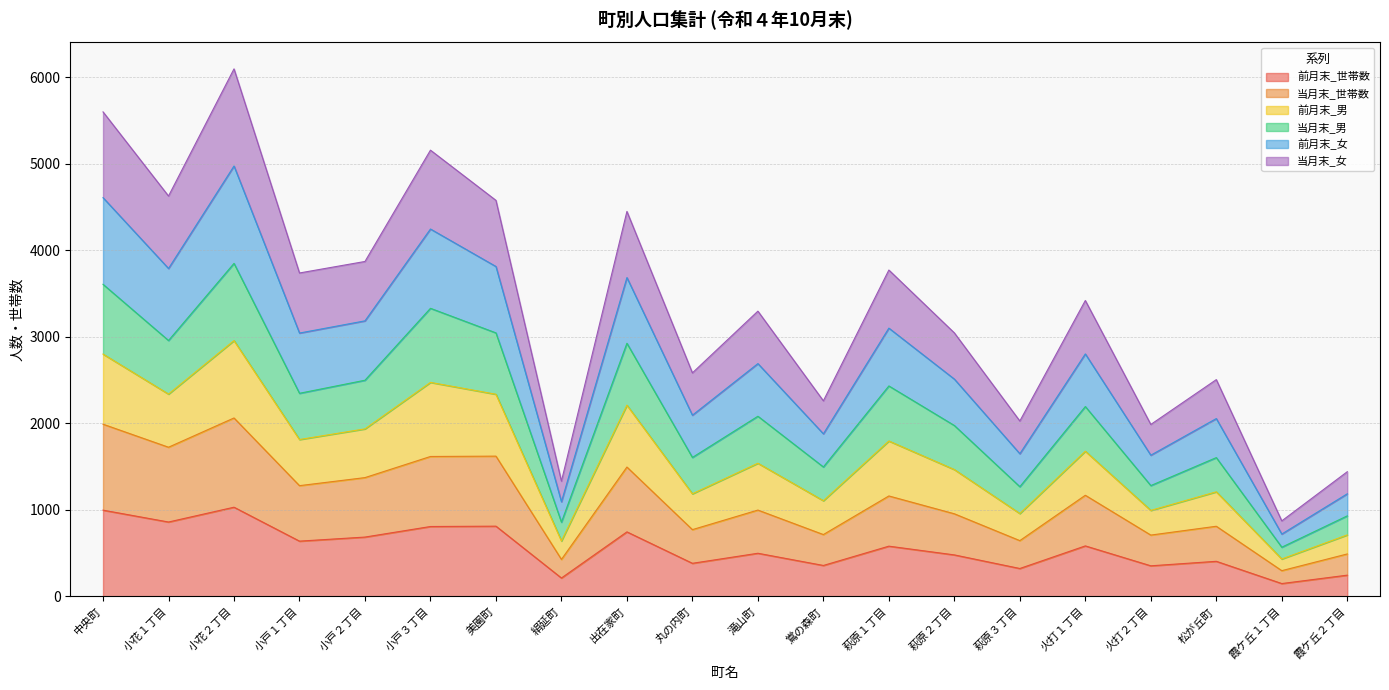

Rank the categories by 当月末_世帯数 value from highest to lowest.

小花２丁目, 中央町, 小花１丁目, 美園町, 小戸３丁目, 出在家町, 小戸２丁目, 小戸１丁目, 火打１丁目, 萩原１丁目, 滝山町, 萩原２丁目, 松が丘町, 丸の内町, 鴬の森町, 火打２丁目, 萩原３丁目, 霞ケ丘２丁目, 絹延町, 霞ケ丘１丁目